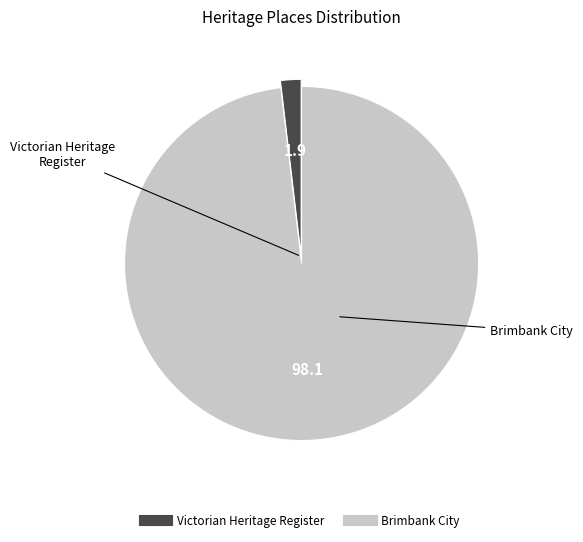

Is there any slice that represents more than half of the pie?

Yes